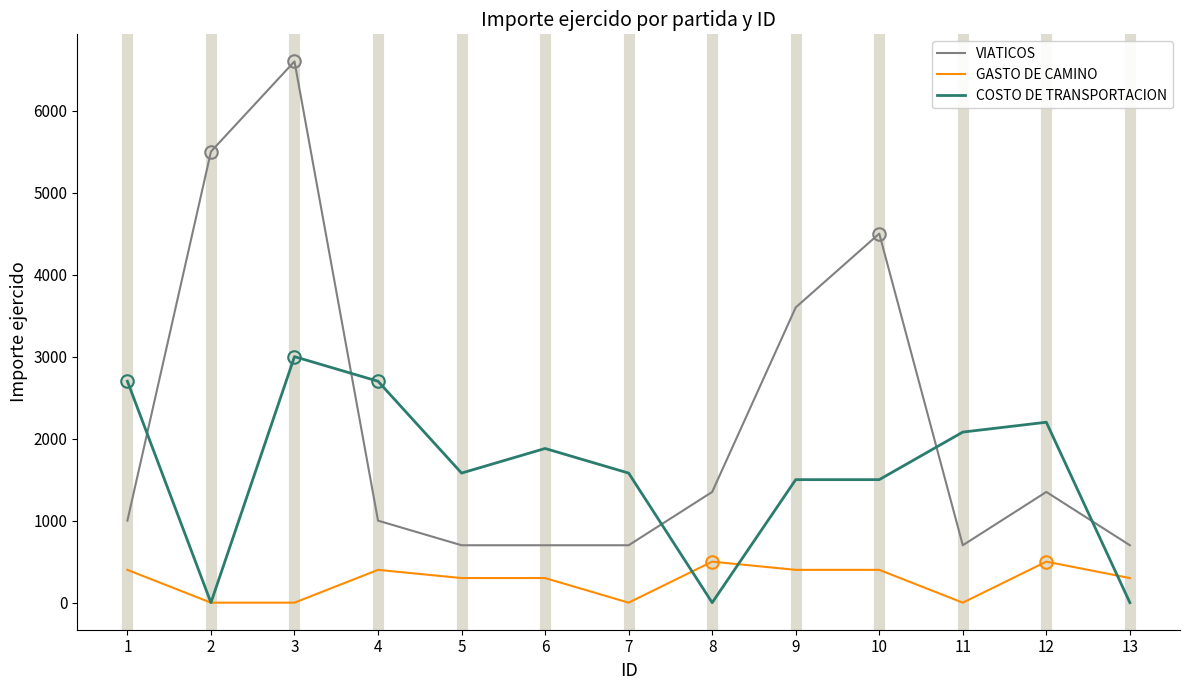

List the series in order of their overall mean, highest first.

VIATICOS, COSTO DE TRANSPORTACION, GASTO DE CAMINO